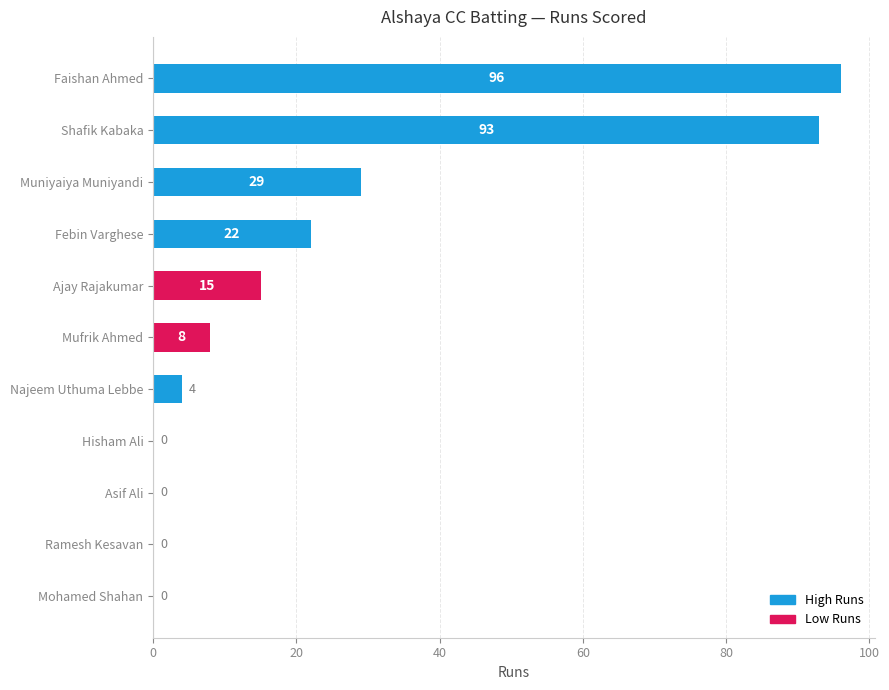

What is the sum of the values at Mohamed Shahan and Febin Varghese?

22